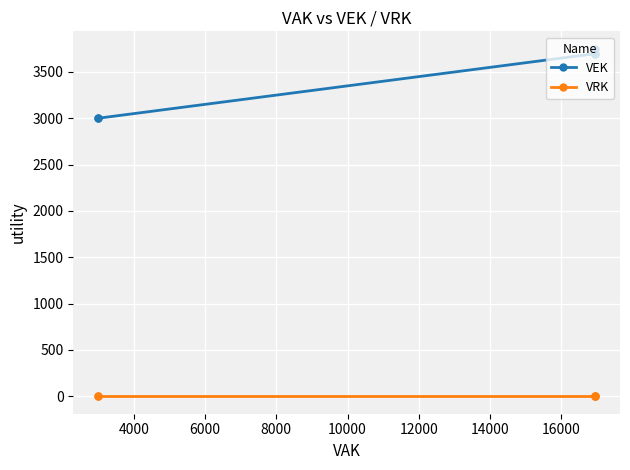

Is the value of VRK at 2000 greater than the value of VEK at 4000?

No